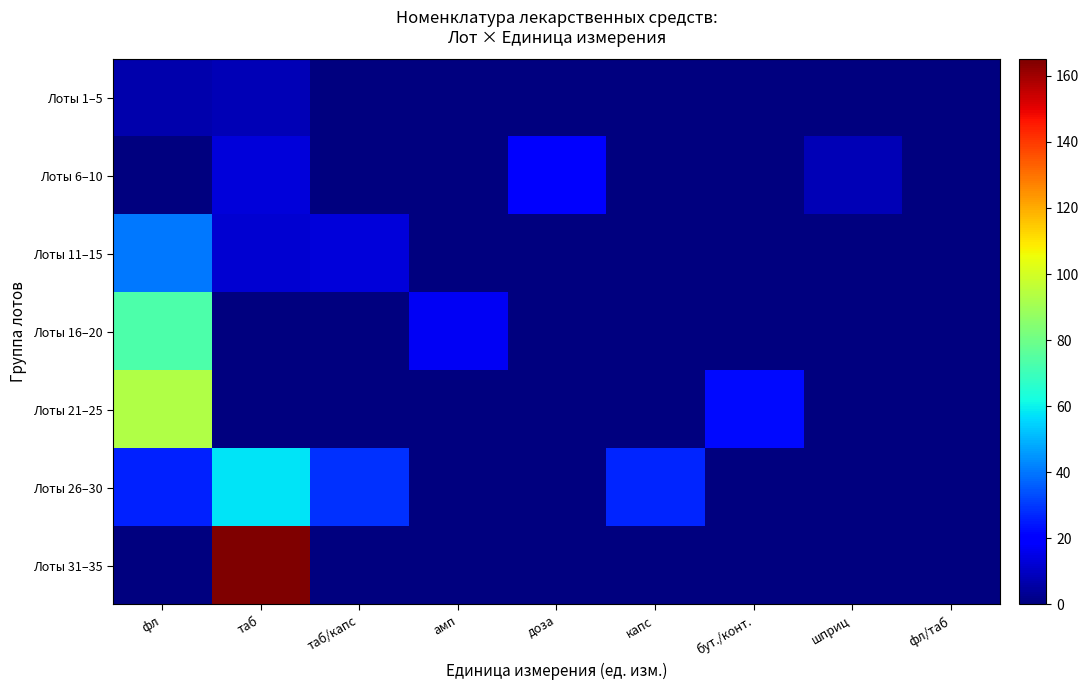

Between таб/капс and шприц, which series saw the biggest shift?

Лоты 26–30